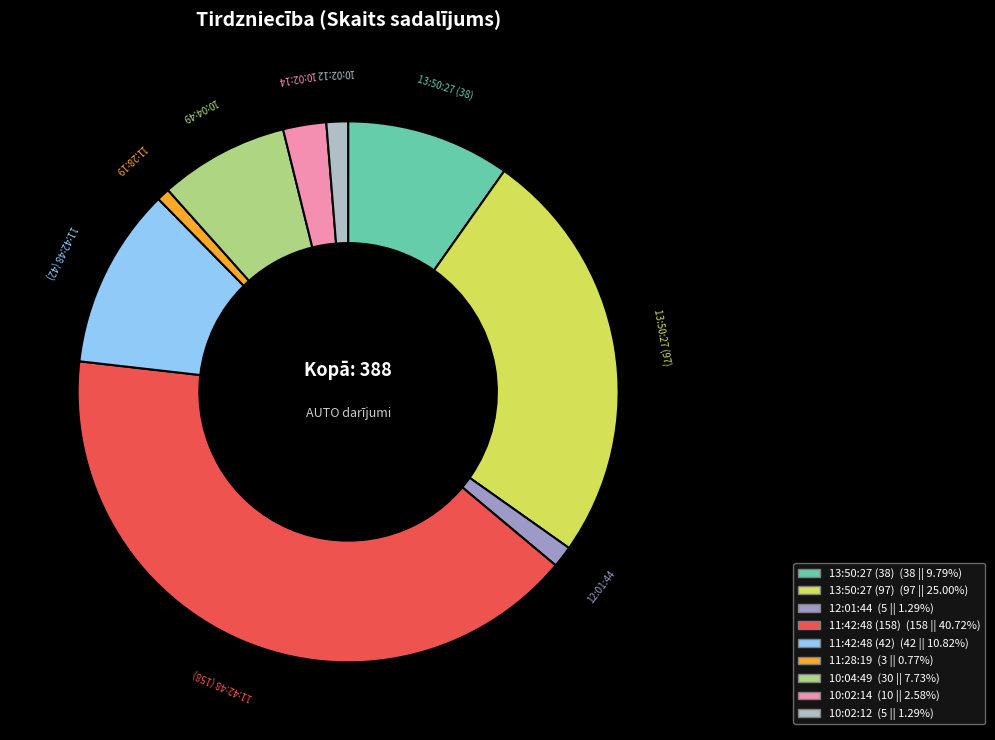

Which category has the smallest portion of the pie?

11:28:19